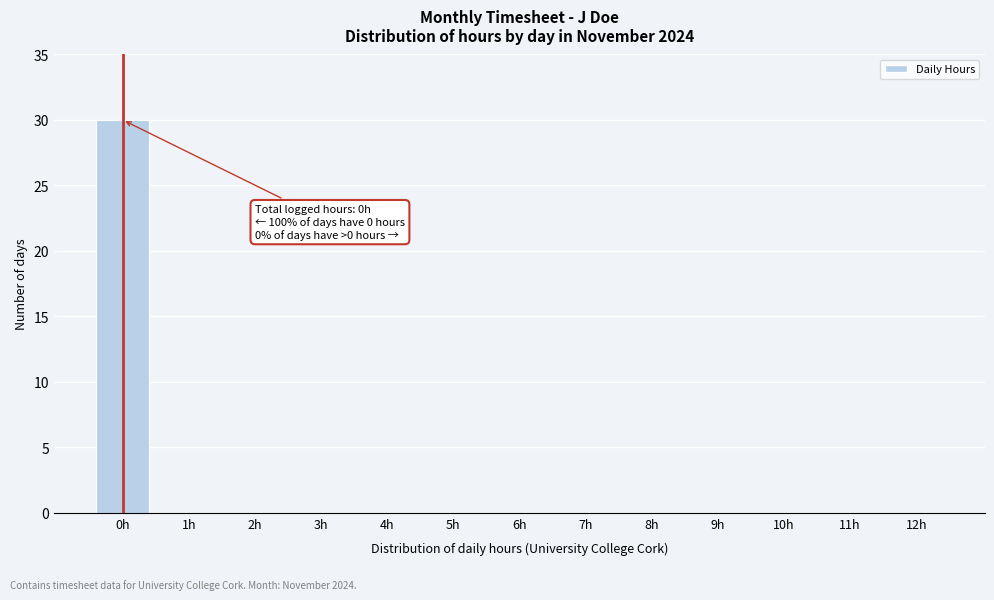

Reading left to right, what are all the values shown in this chart?

0h=30	1h=0	2h=0	3h=0	4h=0	5h=0	6h=0	7h=0	8h=0	9h=0	10h=0	11h=0	12h=0